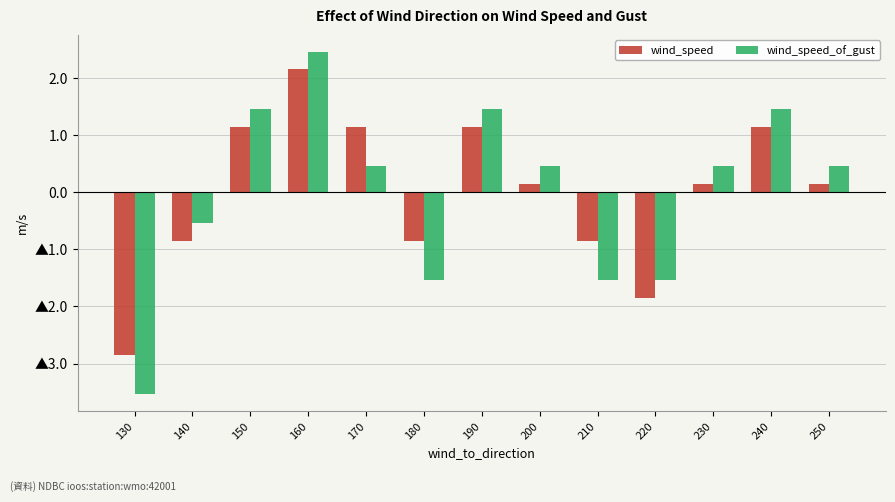

What is the value of the wind_speed bar at the 2nd from the left?

-0.8